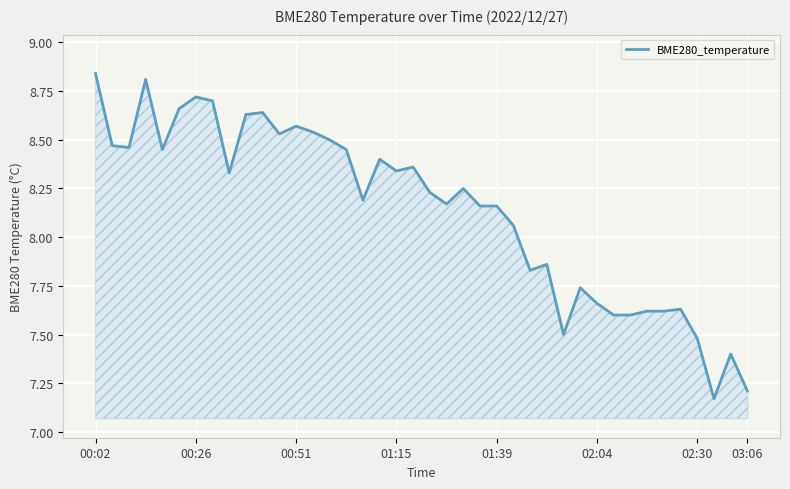

The value at 00:26 is 8.7. True or false?

True